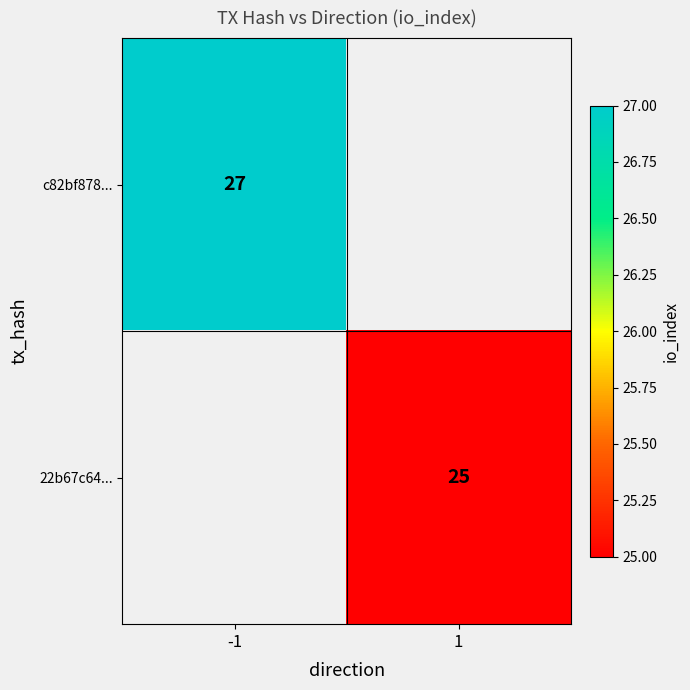

What is the minimum value shown in the chart?

25.0